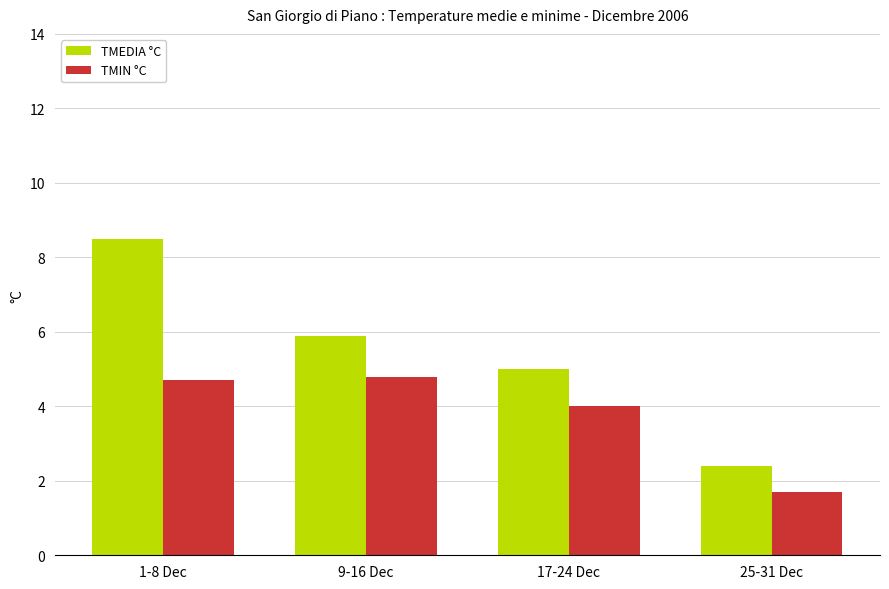

What is the difference between the maximum and minimum values in the TMEDIA °C series?

6.1